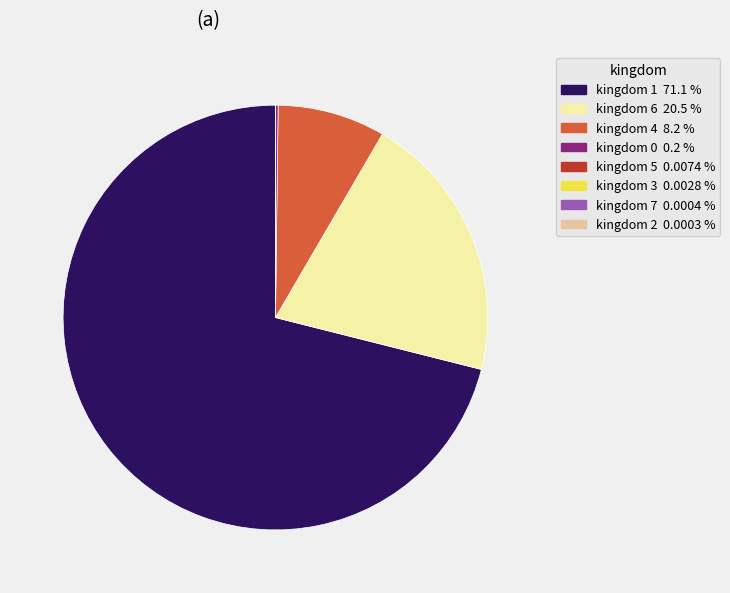

Is there a majority slice in this chart?

Yes